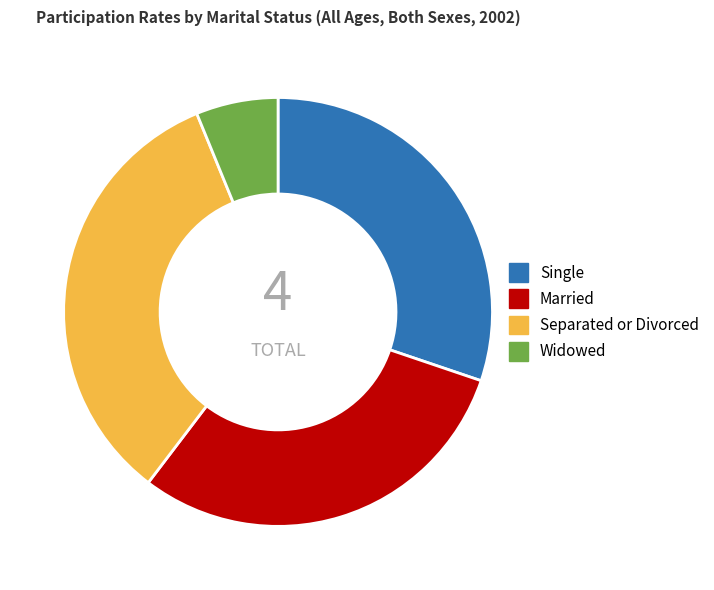

Is the sum of Widowed and Single greater than half?

No